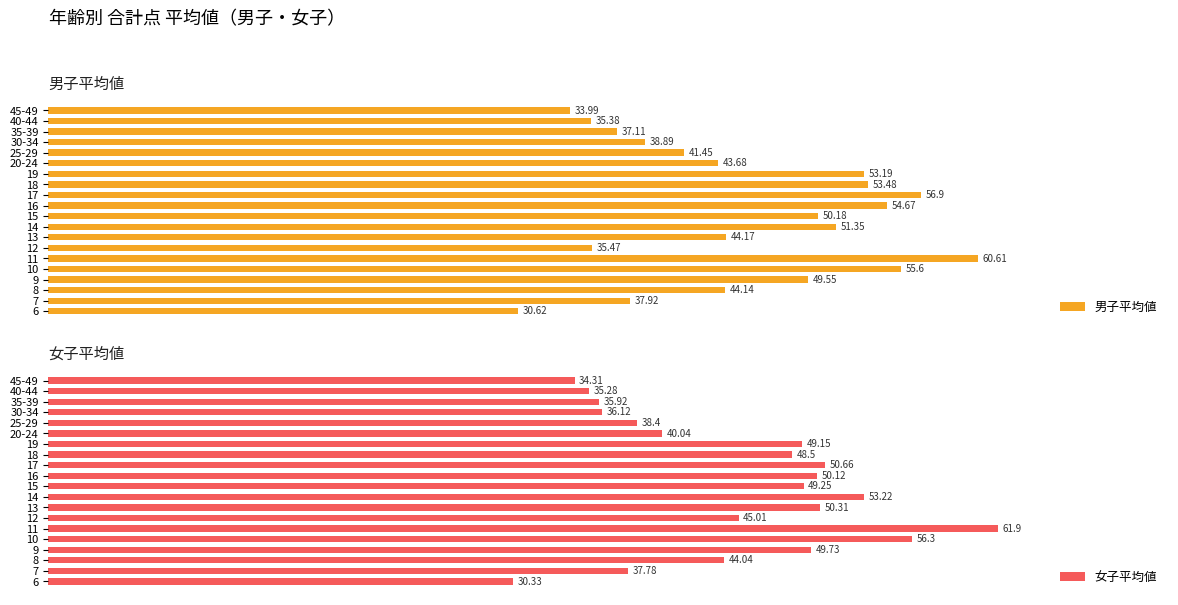

Rank the categories by 女子平均値 value from lowest to highest.

6, 45-49, 40-44, 35-39, 30-34, 7, 25-29, 20-24, 8, 12, 18, 19, 15, 9, 16, 13, 17, 14, 10, 11